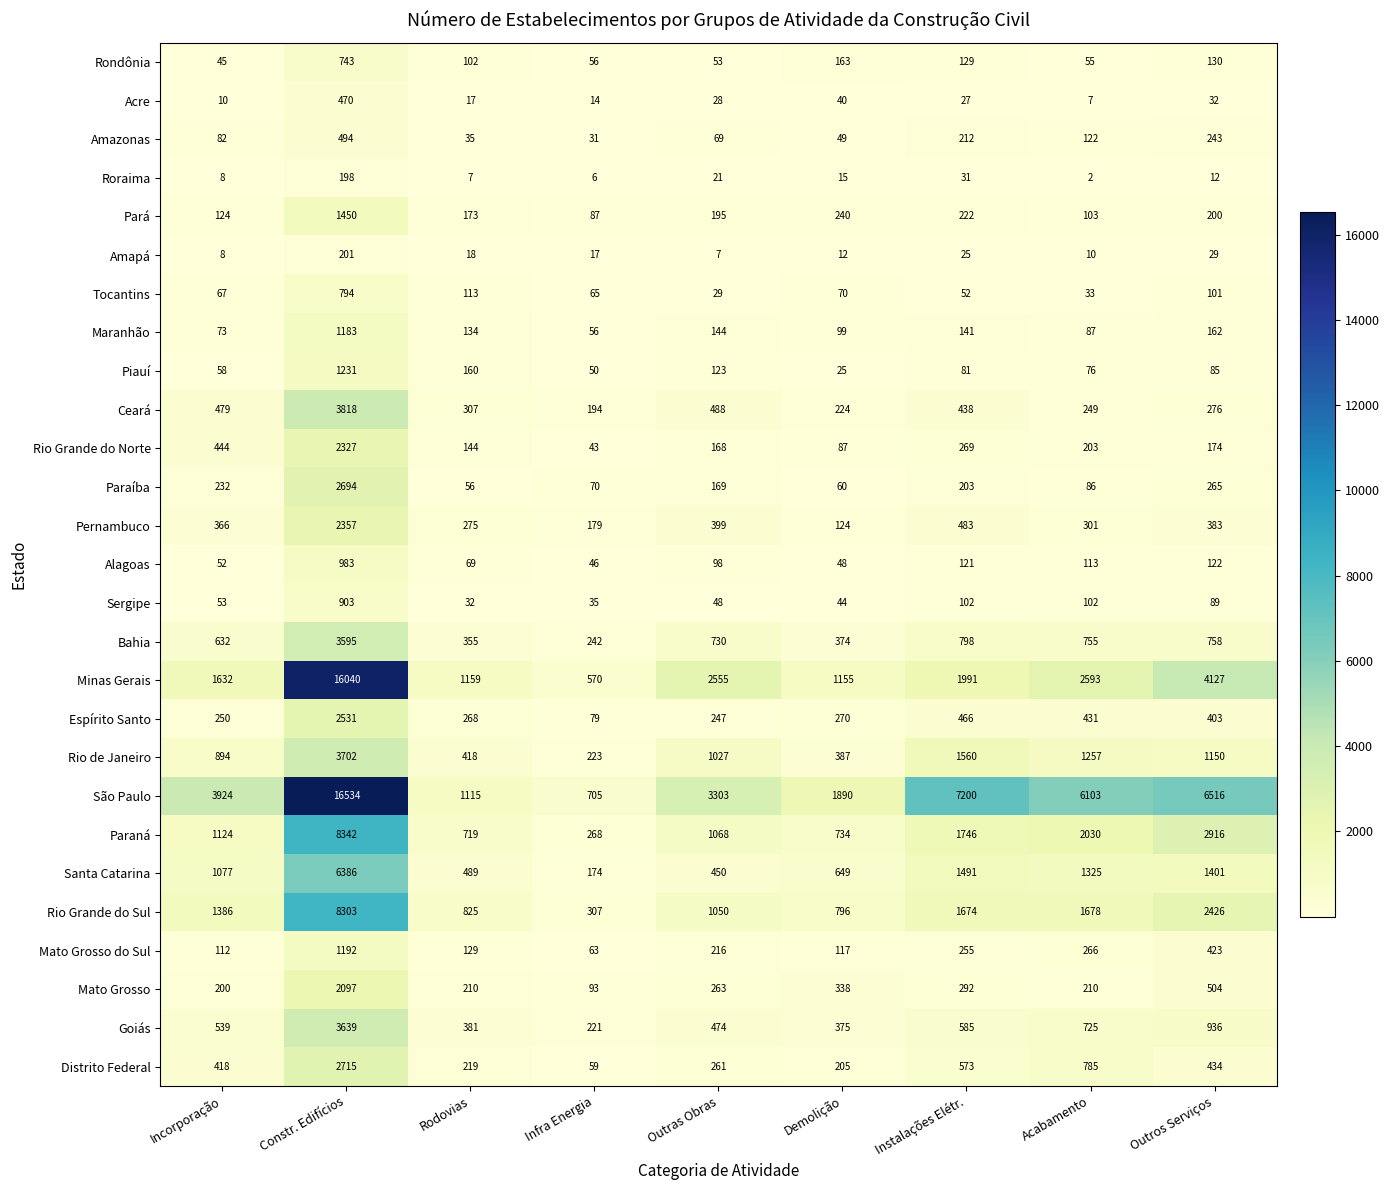

At how many categories does at least one series exceed 3781?

5